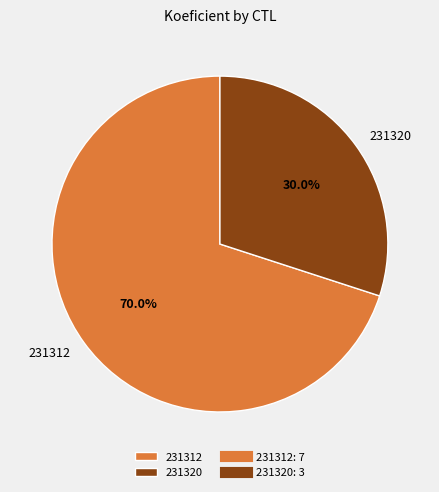

Which has a higher value, 231320 or 231312?

231312